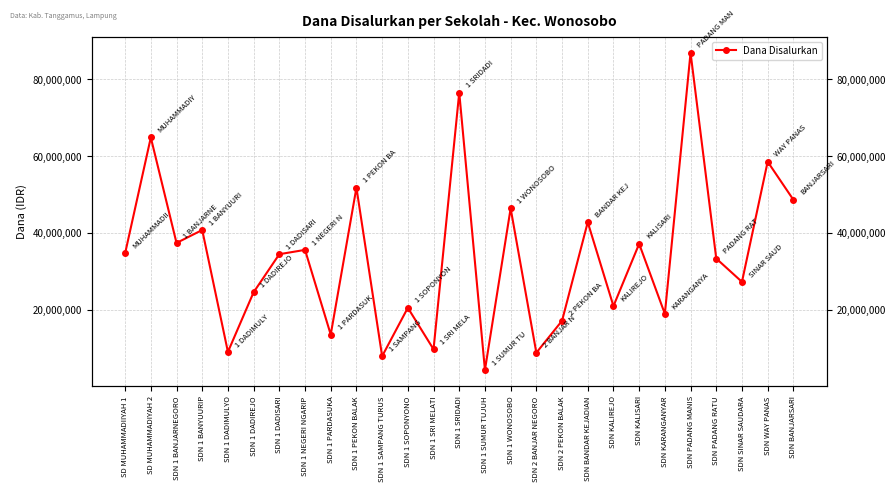

At which category does the chart reach its minimum across all series?

SDN 1 SUMUR TUJUH